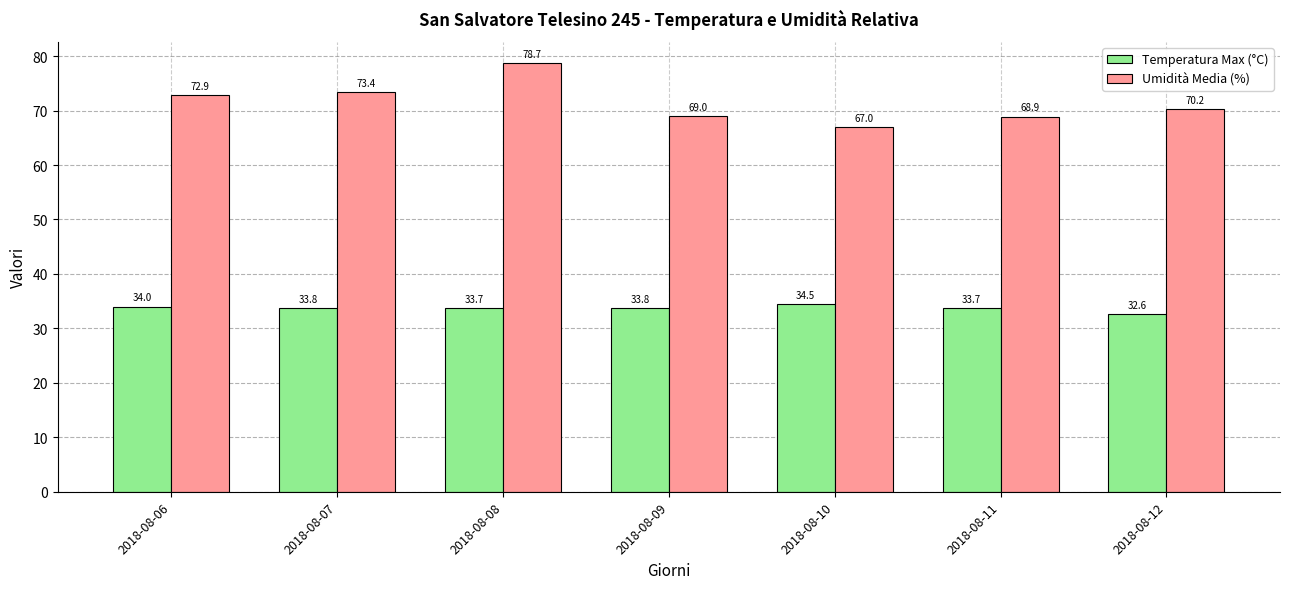

How many series are shown in this chart?

2